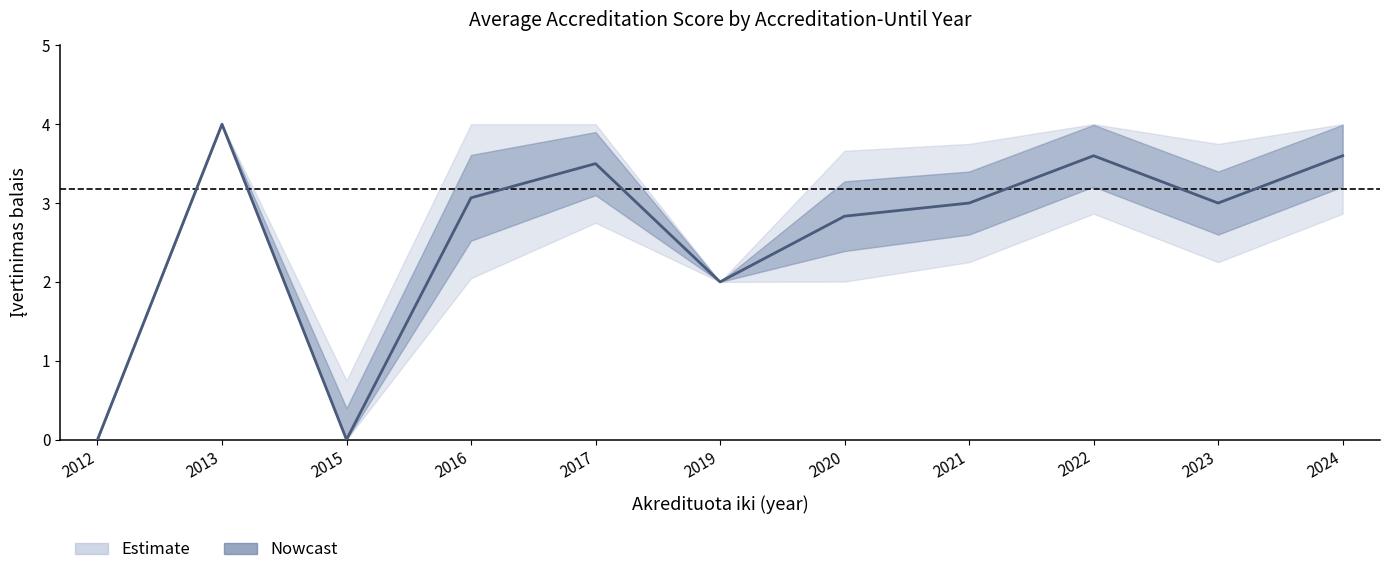

What is the average value of the upper_outer series?

3.4